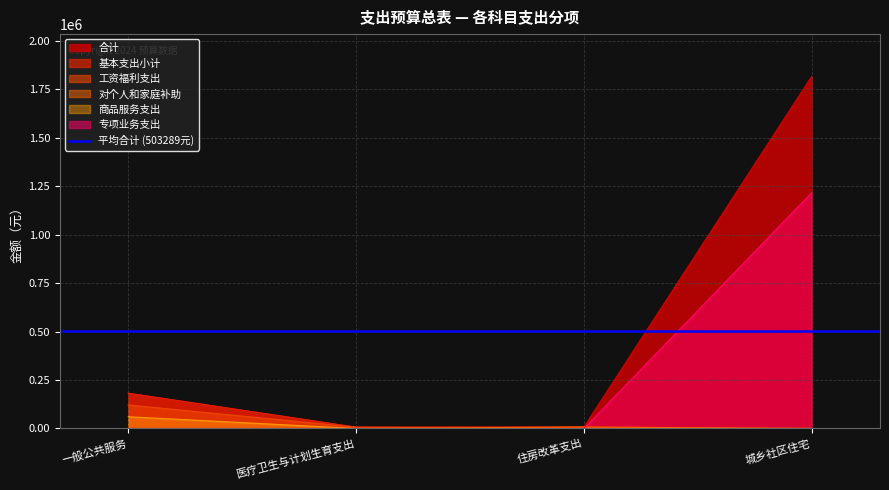

Between 一般公共服务 and 住房改革支出, which series saw the biggest shift?

合计